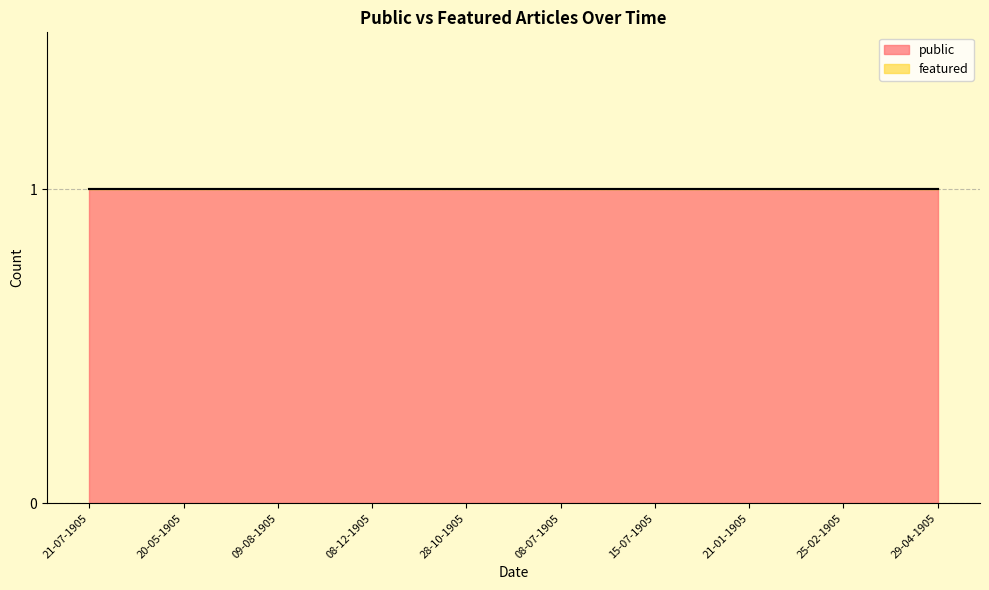

How many series are shown in this chart?

2